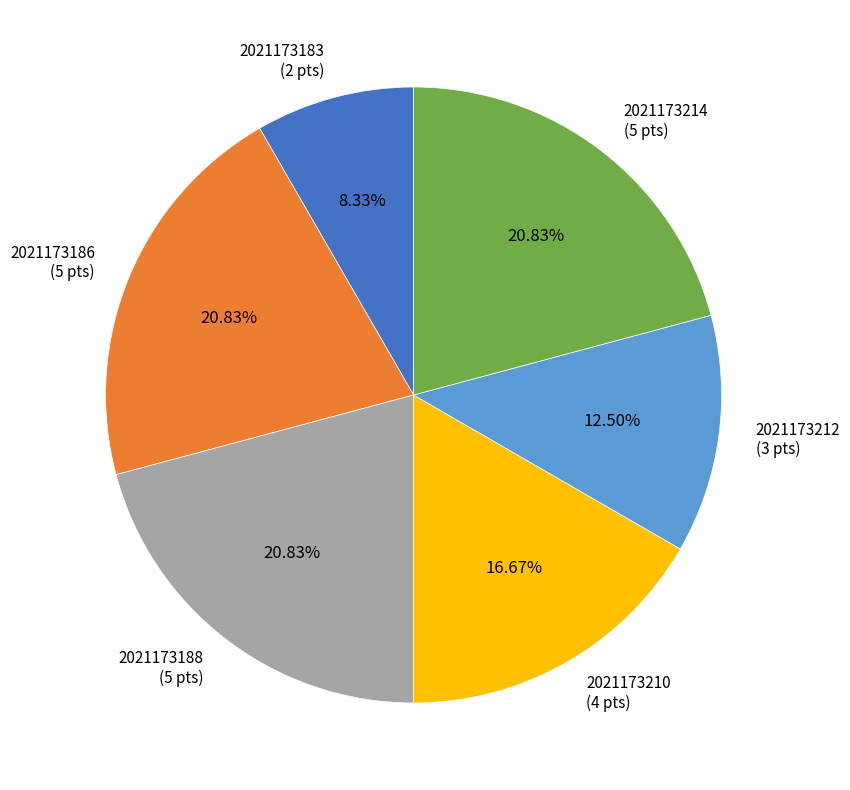

To the nearest percent, what is the combined percentage of 2021173186 and 2021173212?

33%